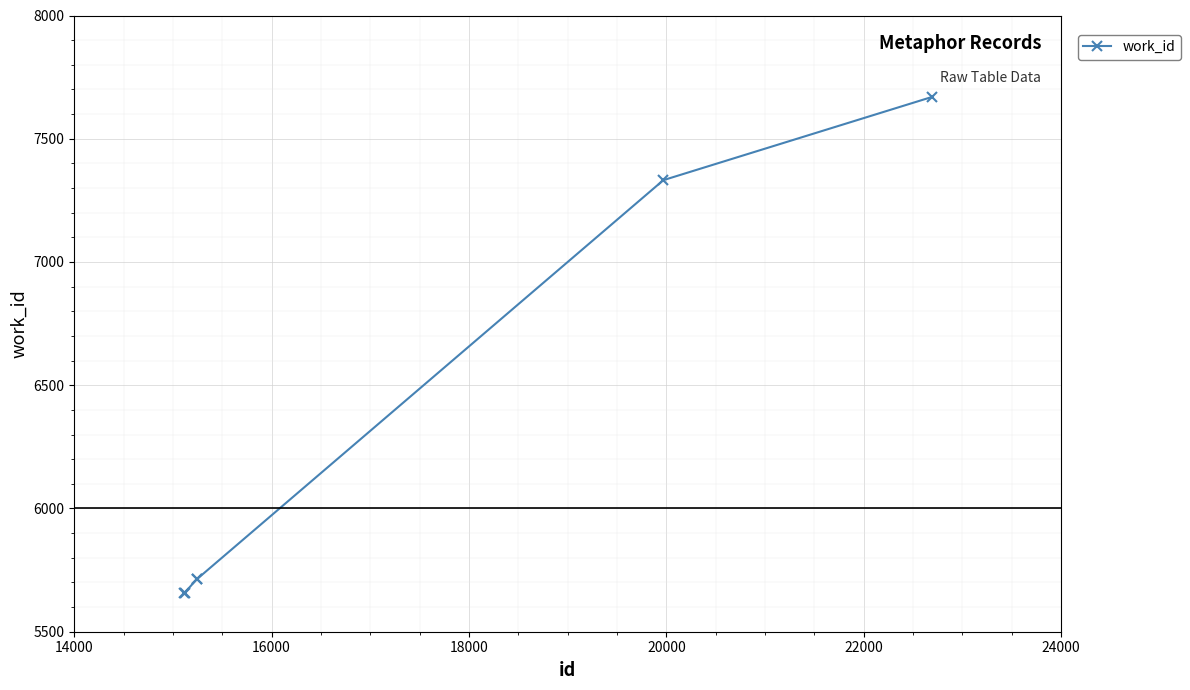

What is the value of the 4th point from the left?

5713